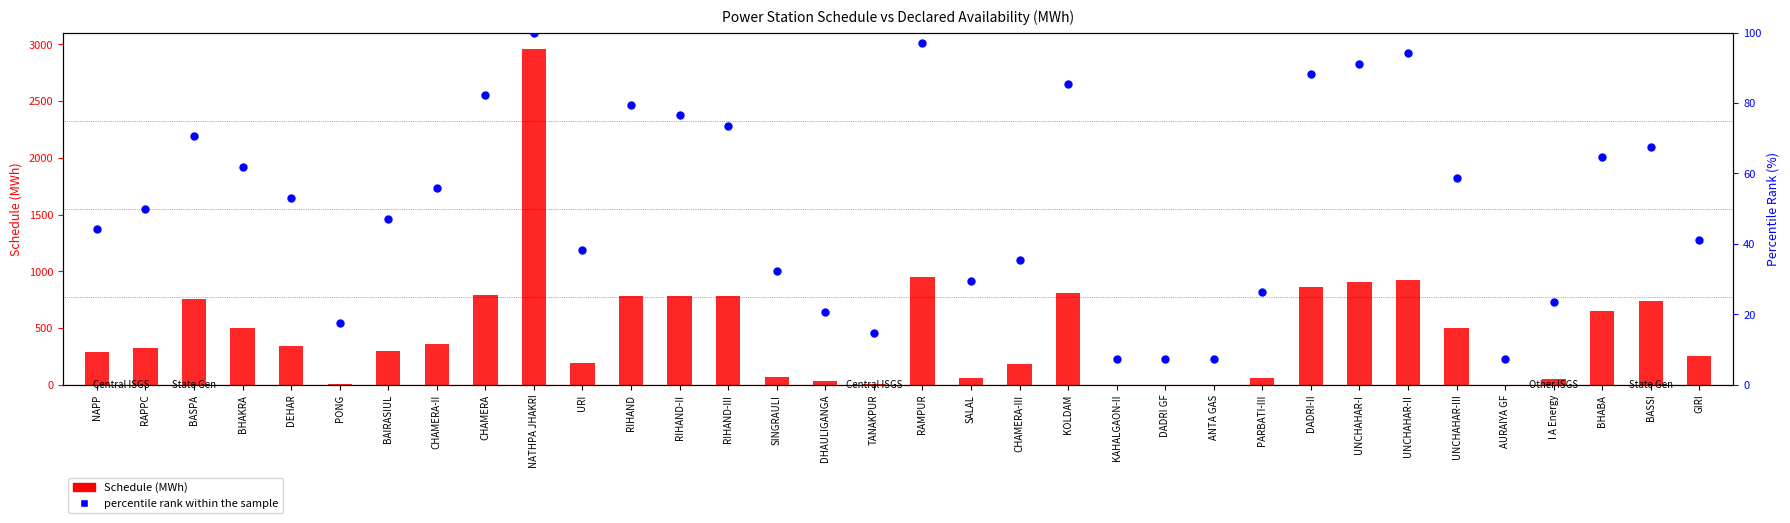

What is the total value across all series at KAHALGAON-II?

7.4